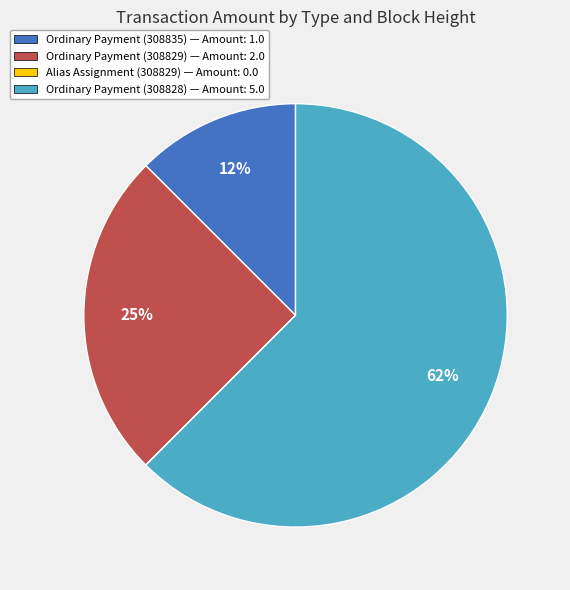

Is there a majority slice in this chart?

Yes